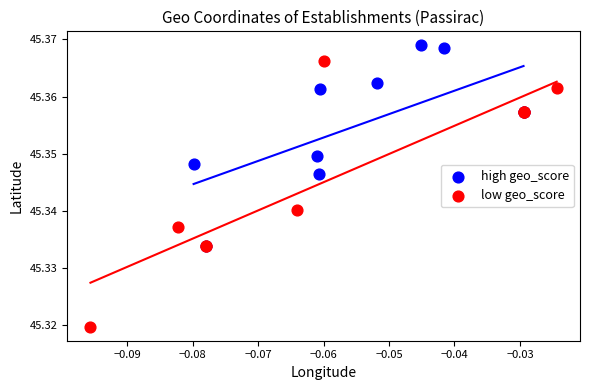

Which series has the widest spread of Y values?

low geo_score